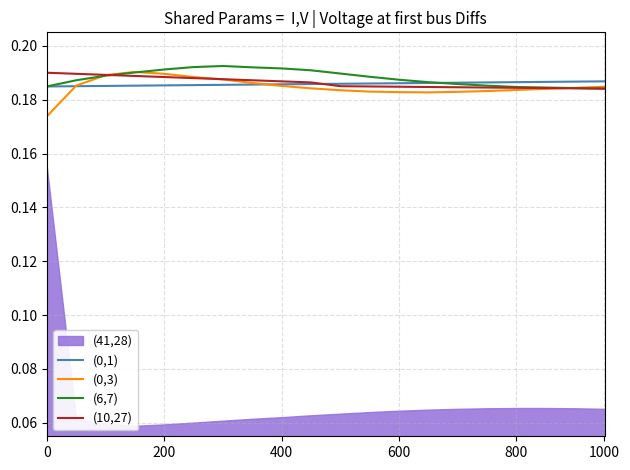

What is the total value across all series at 9?

0.7